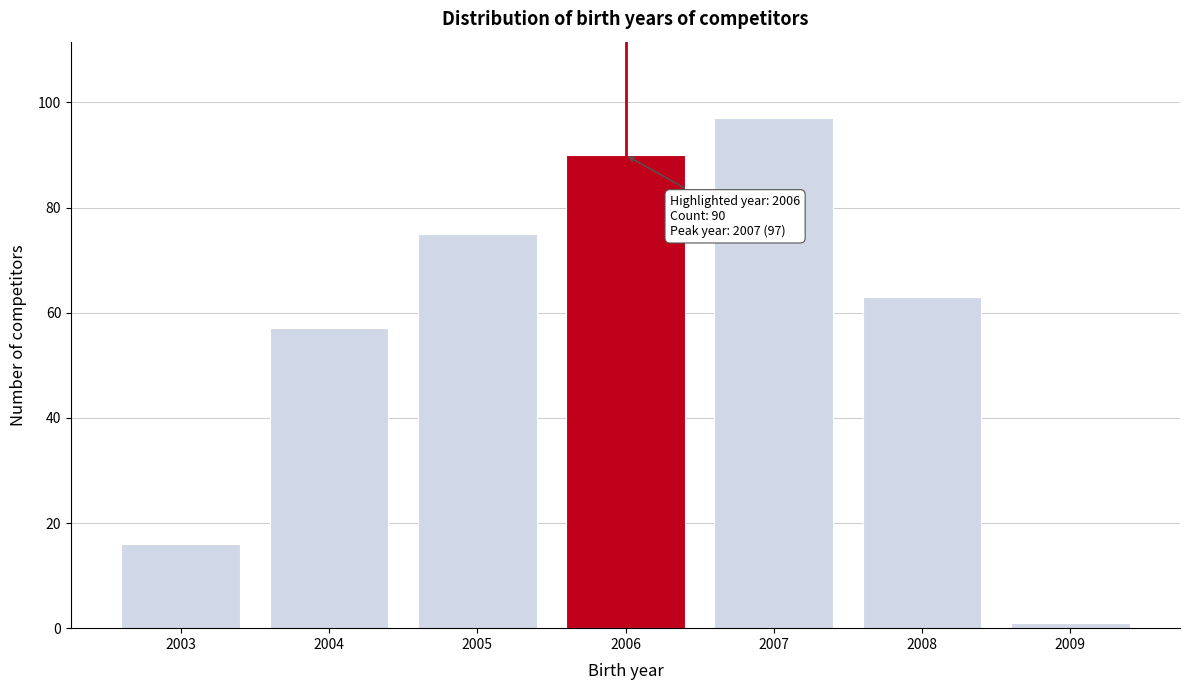

Reading right to left, list all the values displayed in this chart.

2009=1	2008=63	2007=97	2006=90	2005=75	2004=57	2003=16